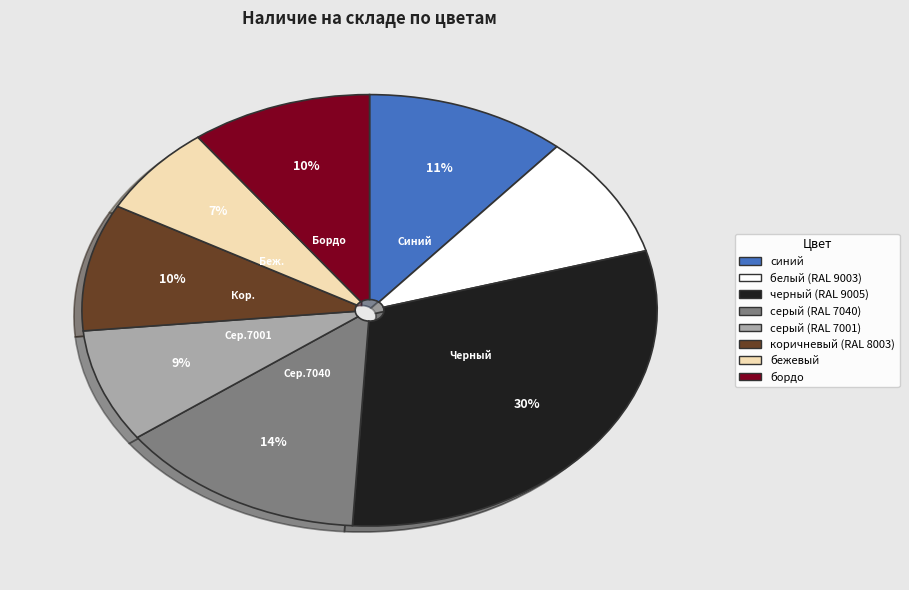

Do синий and серый (RAL 7040) together represent more than half of the pie?

No